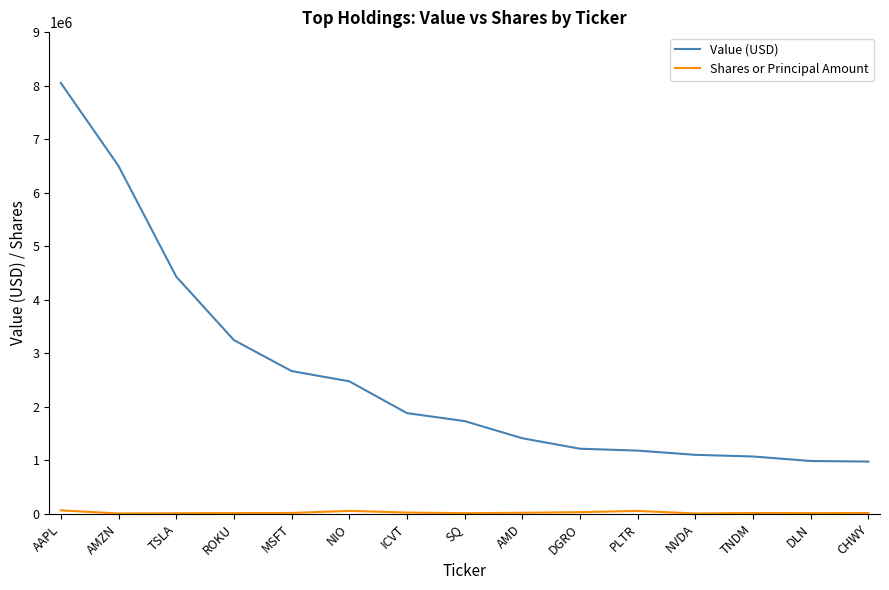

Is it true that Value (USD) equals 8053000 at AAPL?

True